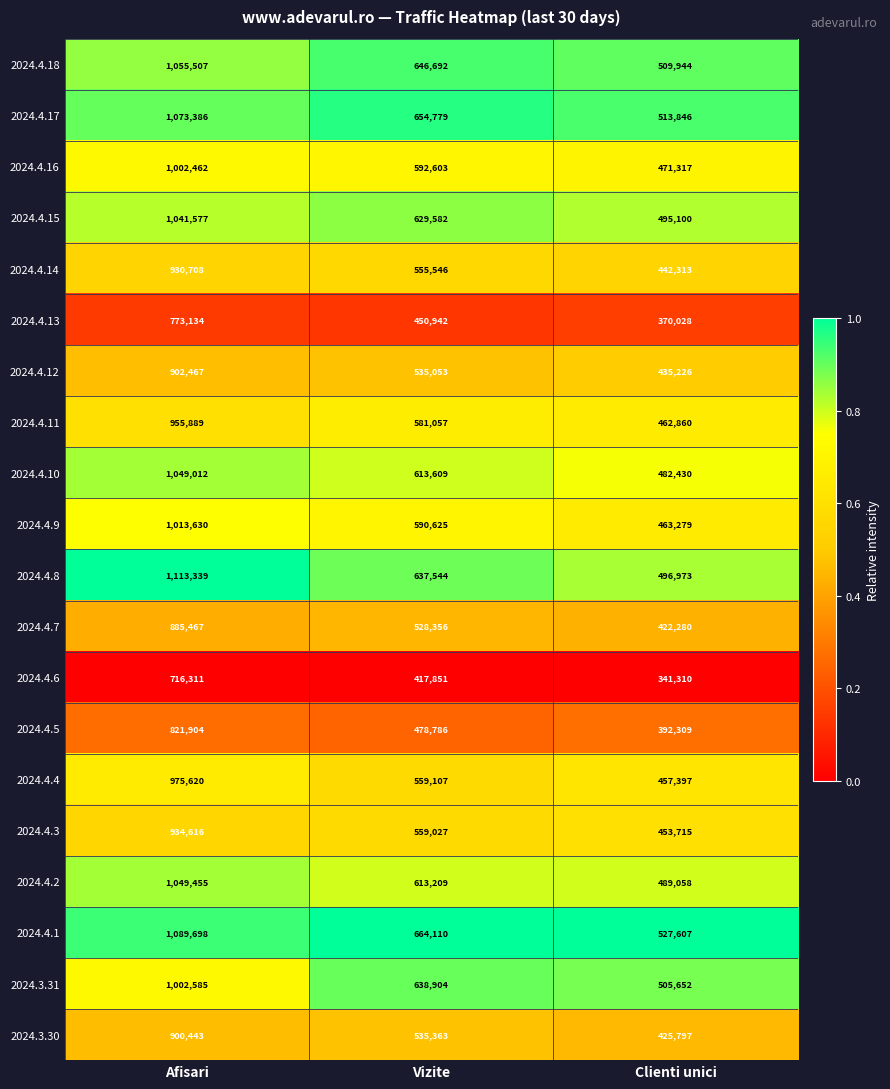

What is the maximum value shown in the chart?

1113339